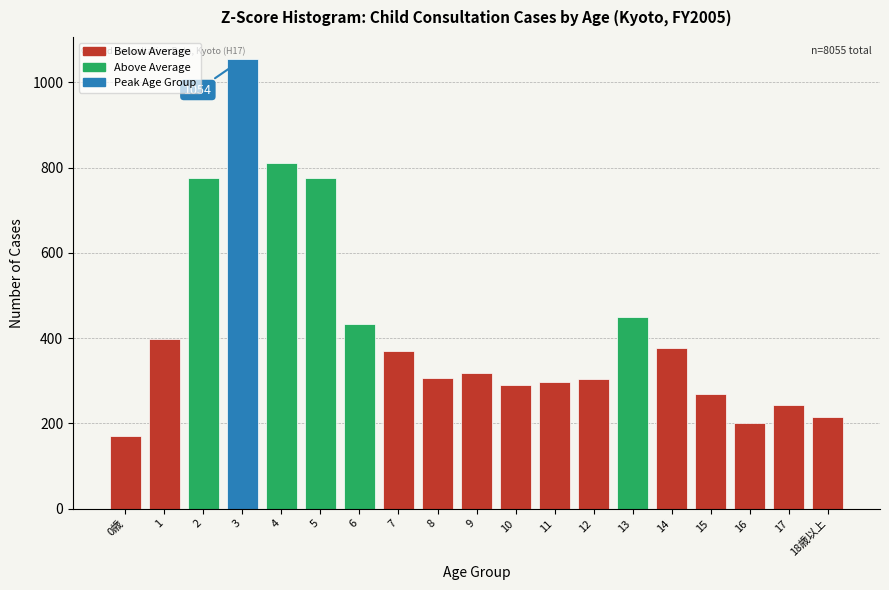

What is the value of the 10th bar from the left?

319